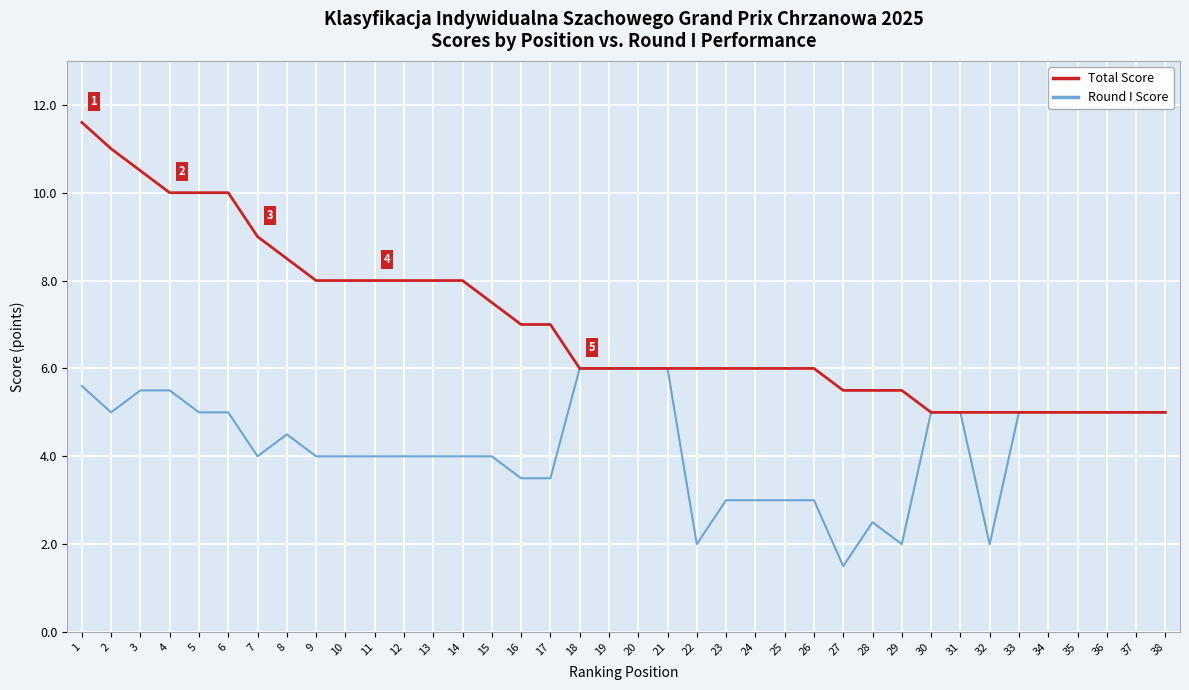

Which series has the largest range (max minus min)?

Total Score